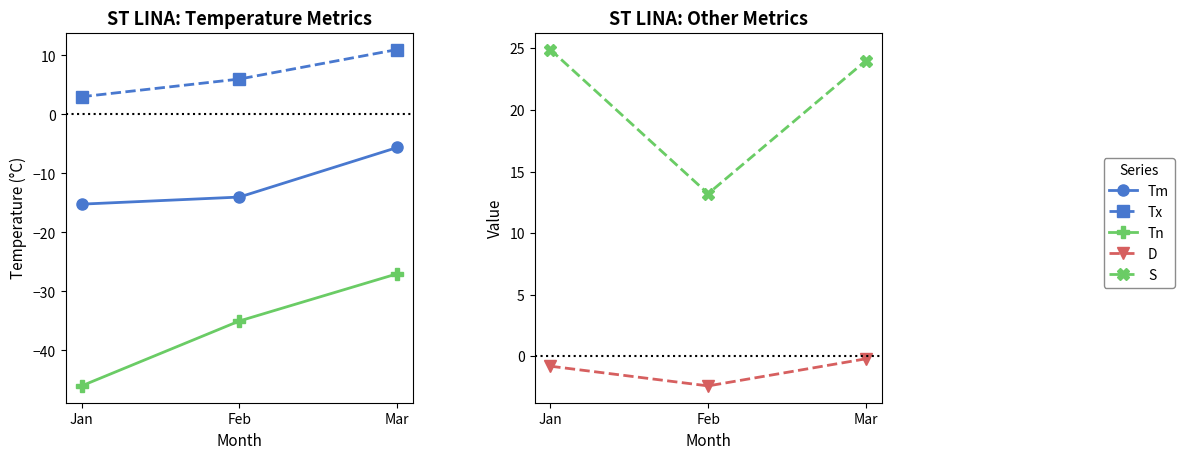

Which label corresponds to the smallest value in the chart?

Jan